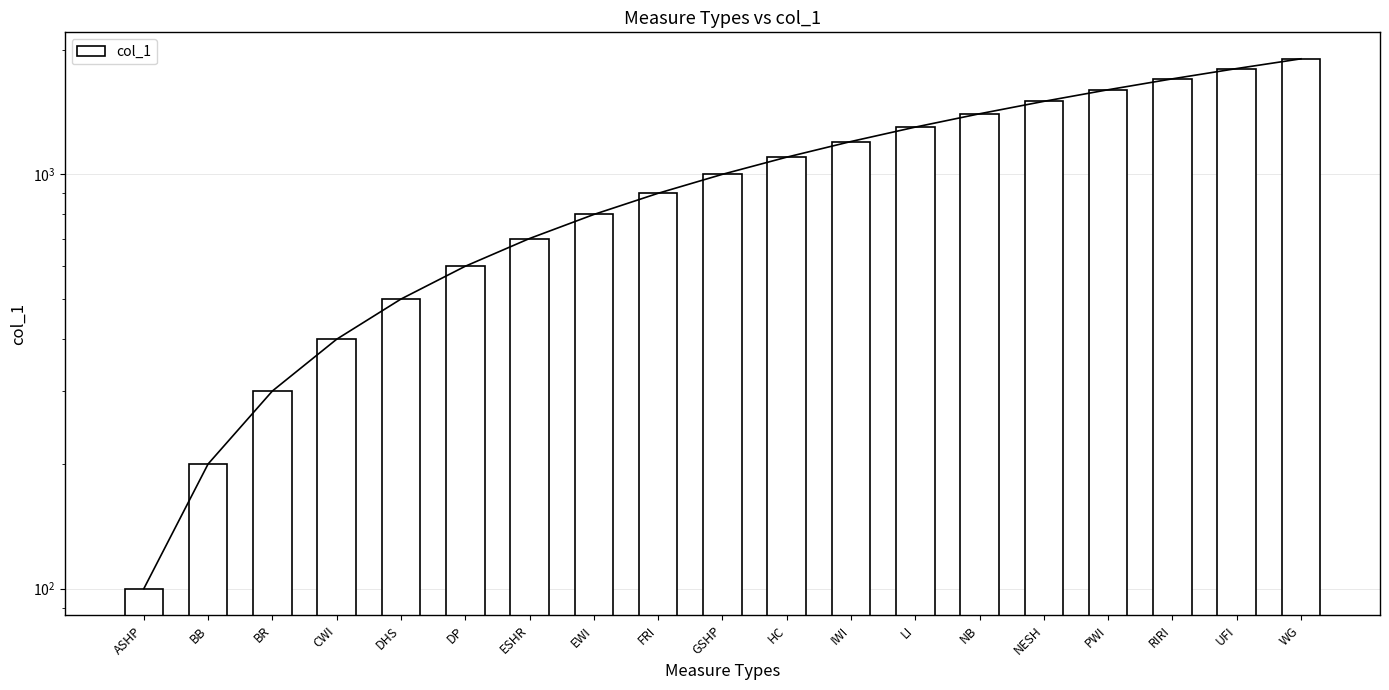

Reading left to right, extract all data points from this chart.

100	200	300	400	500	600	700	800	900	1000	1100	1200	1300	1400	1500	1600	1700	1800	1900